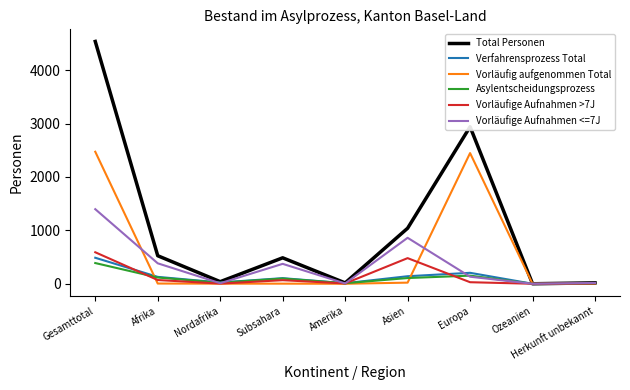

What are all the series names shown in the legend?

Total Personen, Verfahrensprozess Total, Vorläufig aufgenommen Total, Asylentscheidungsprozess, Vorläufige Aufnahmen >7J, Vorläufige Aufnahmen <=7J